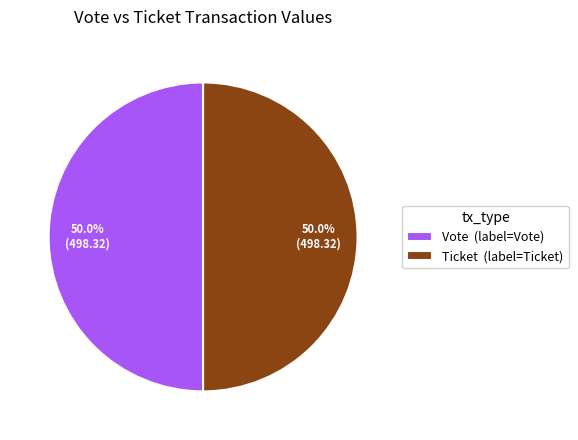

What is the ratio of the value at Vote (label=Vote) to the value at Ticket (label=Ticket)?

1.0